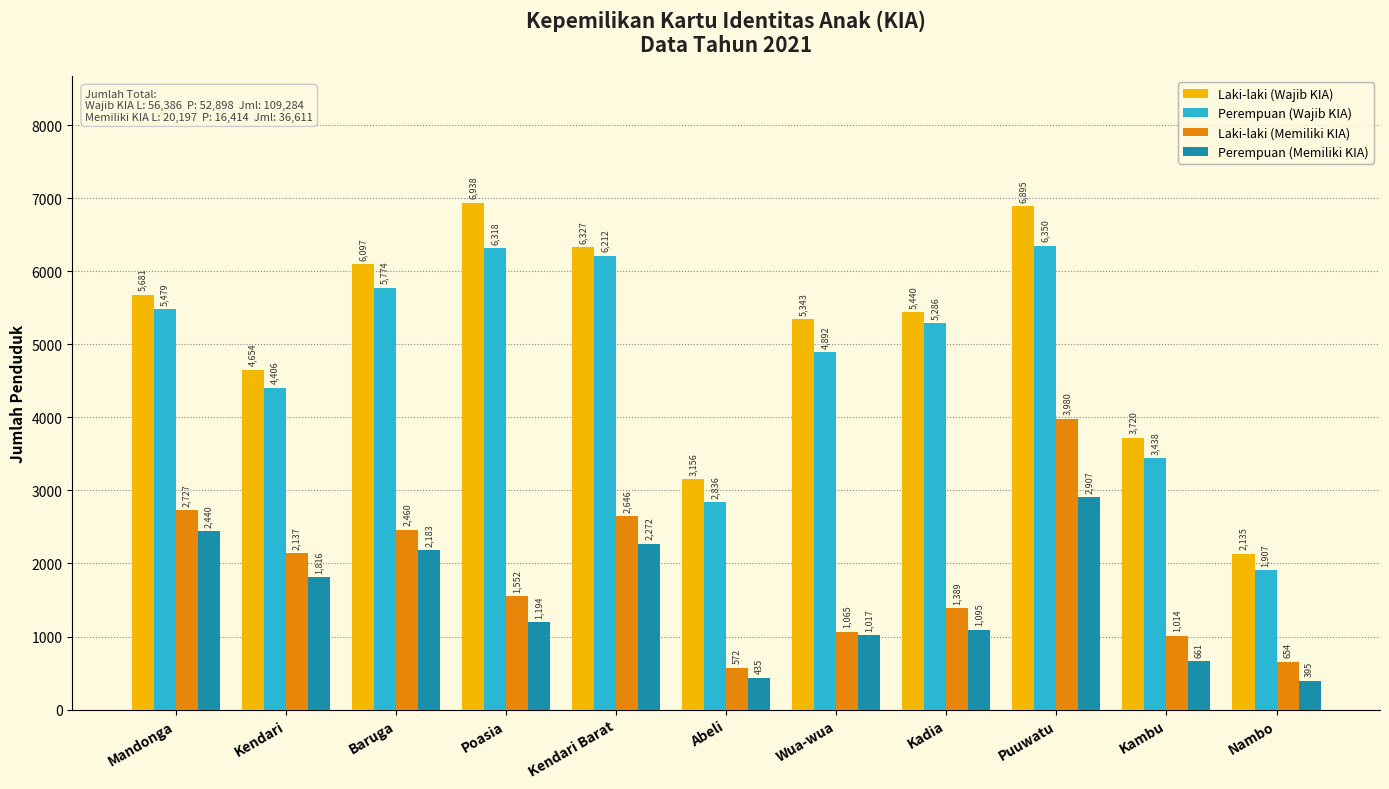

At which category is the sum across all series the highest?

Puuwatu